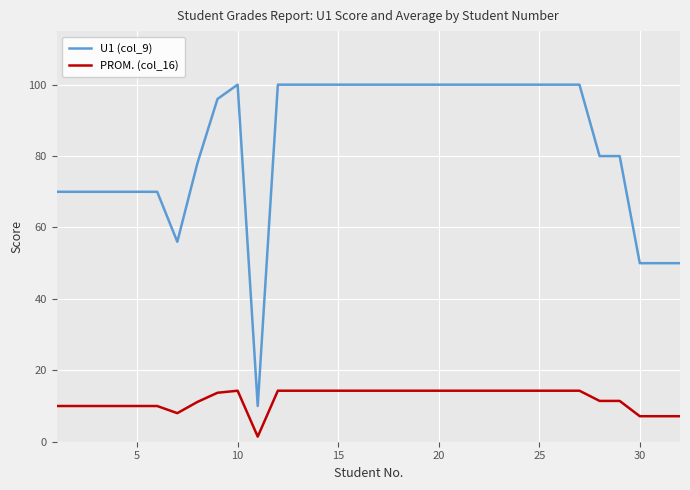

What is the average value of the U1 (col_9) series?

83.4